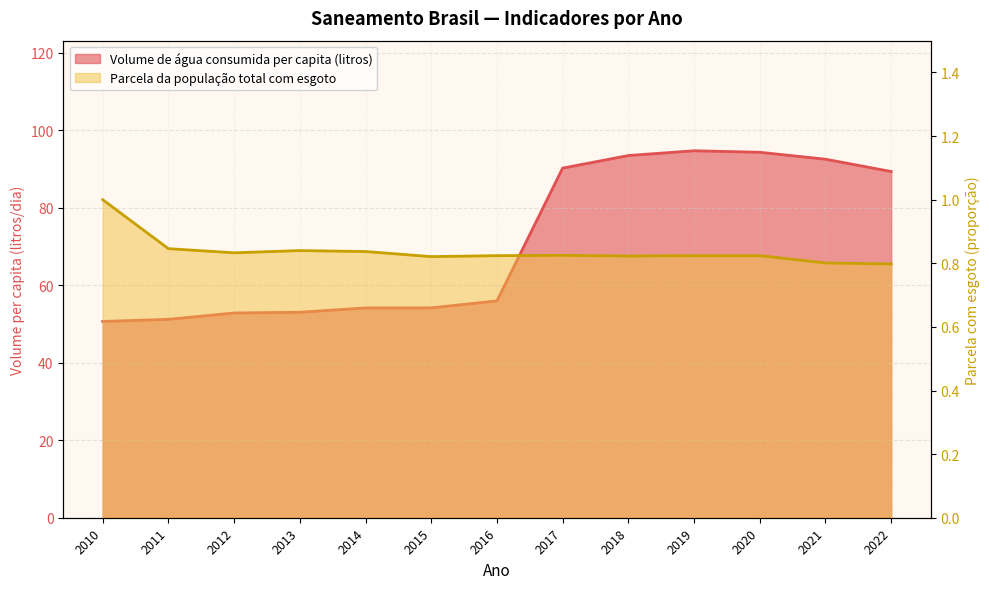

Count the Parcela da população total com esgoto values in the range 0 to 1.

13